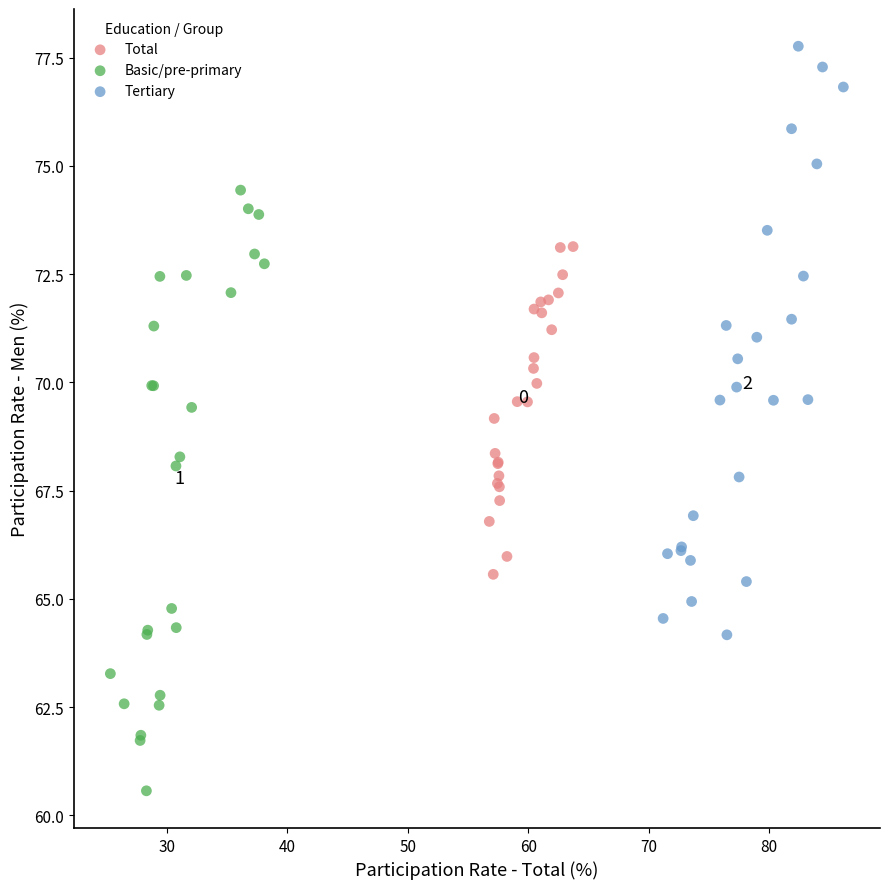

Which series contains the highest Y value?

Tertiary